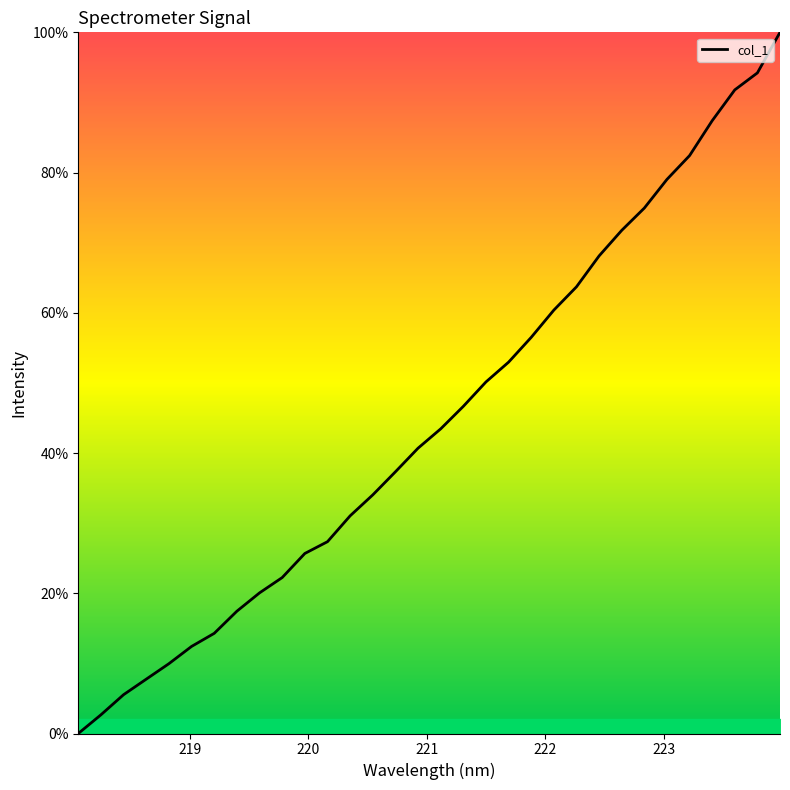

What is the difference between the maximum and minimum values?

100.0